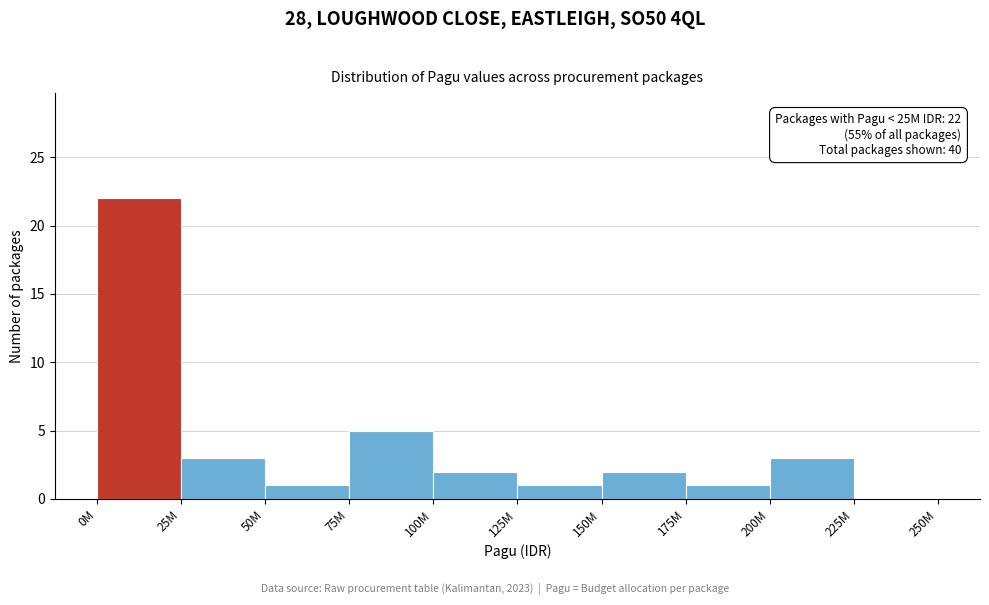

Reading left to right, extract all data points from this chart.

0M=22	25M=3	50M=1	75M=5	100M=2	125M=1	150M=2	175M=1	200M=3	225M=0